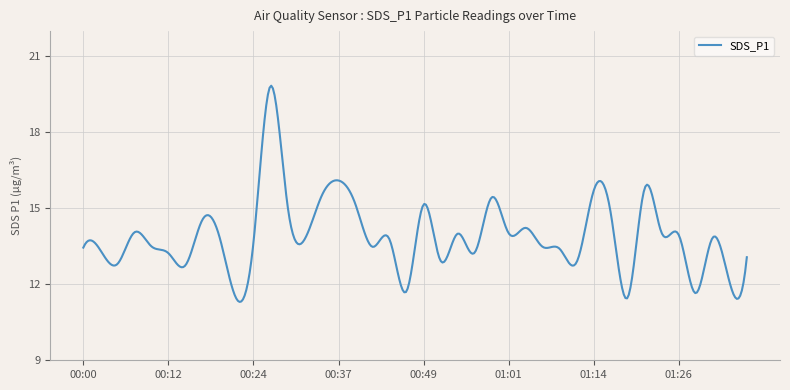

What is the minimum value shown in the chart?

11.3